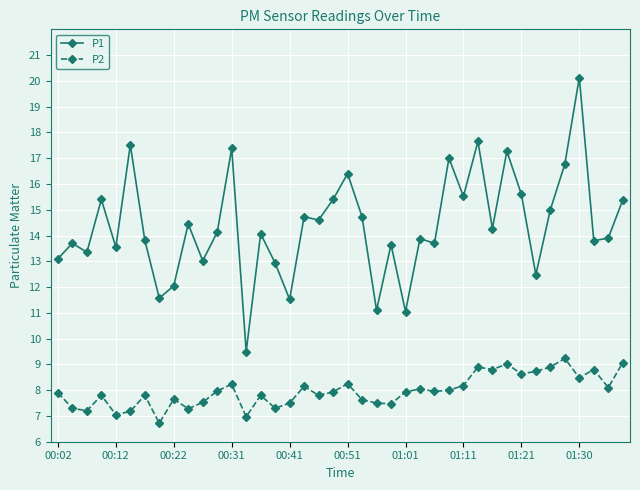

What is the maximum value shown in the chart?

20.1